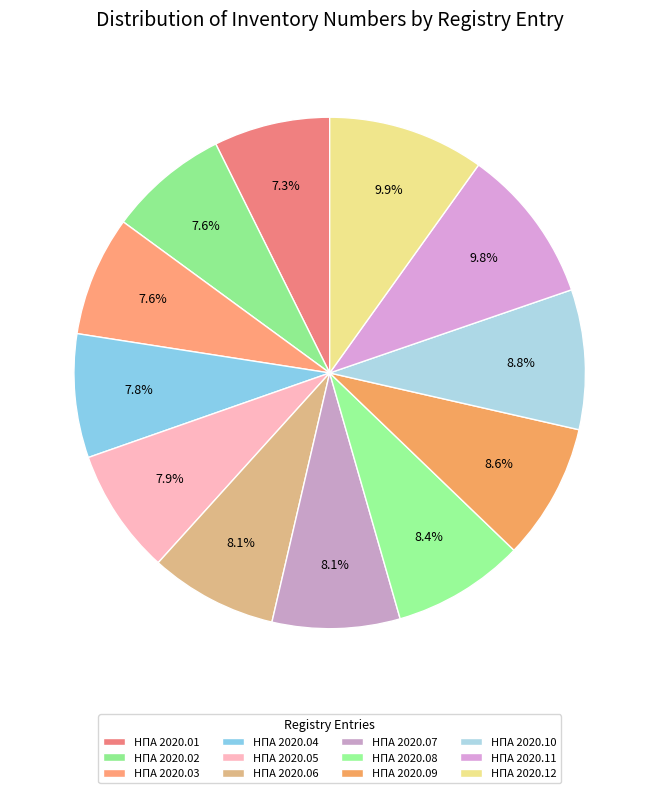

True or false: НПА 2020.08 accounts for 8% of the total.

True